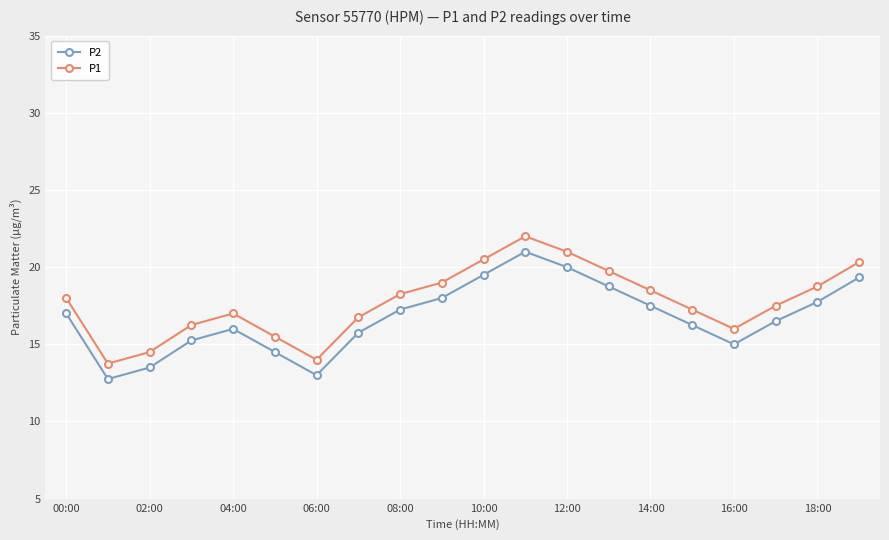

In P2, how many points are higher than both neighbors (excluding endpoints)?

2